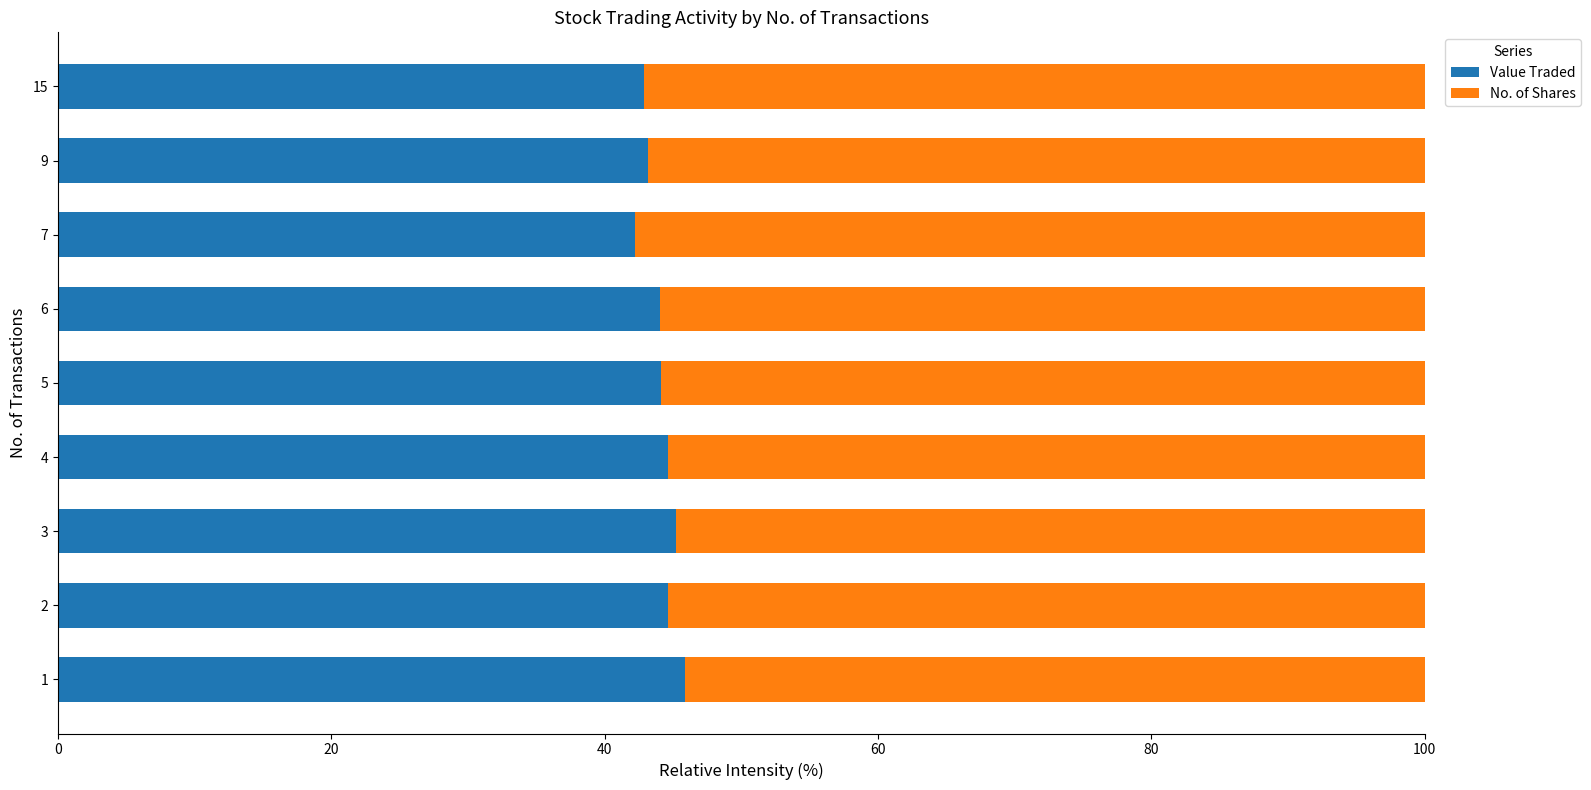

What is the highest value of the Value Traded series?

45.9